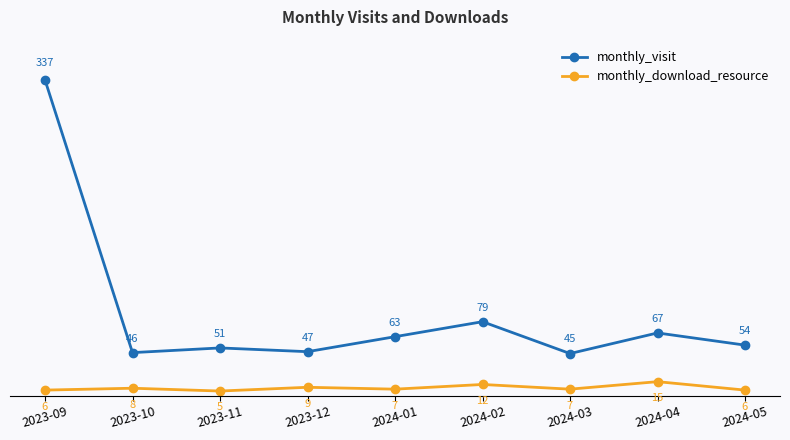

What is the spread (max minus min) of values at 2023-10?

38